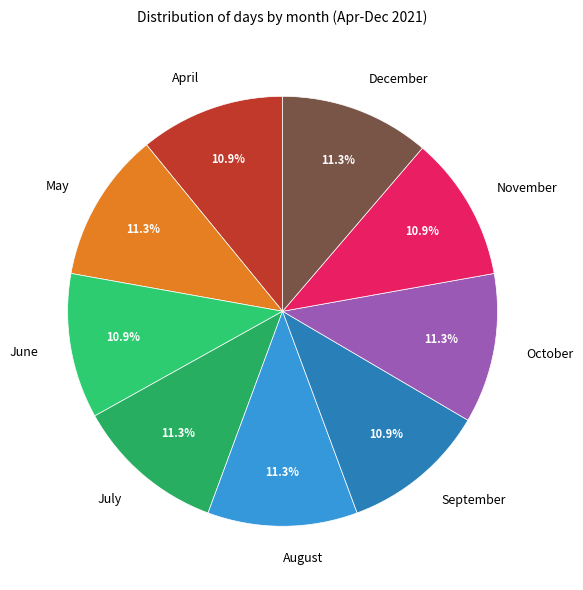

Does September represent more than half of the total?

No